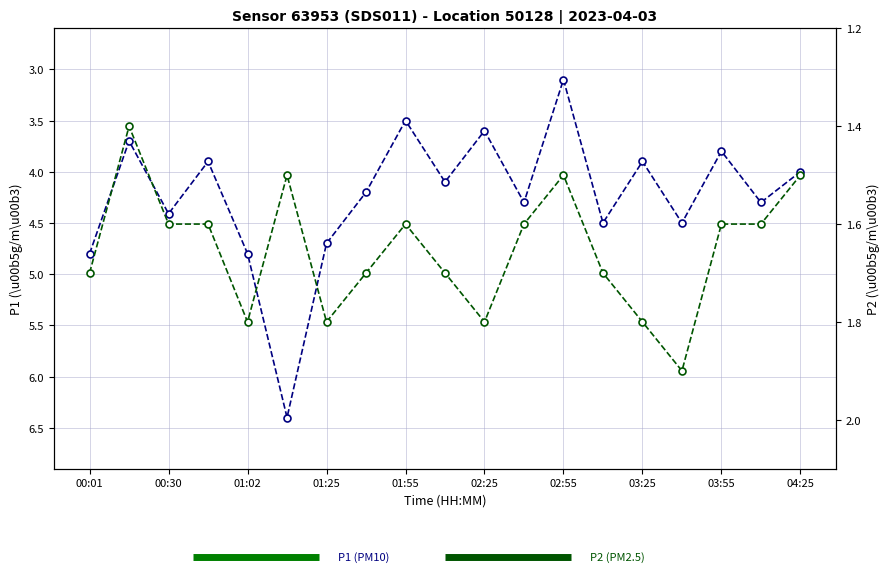

What are all the series names shown in the legend?

P1, P2